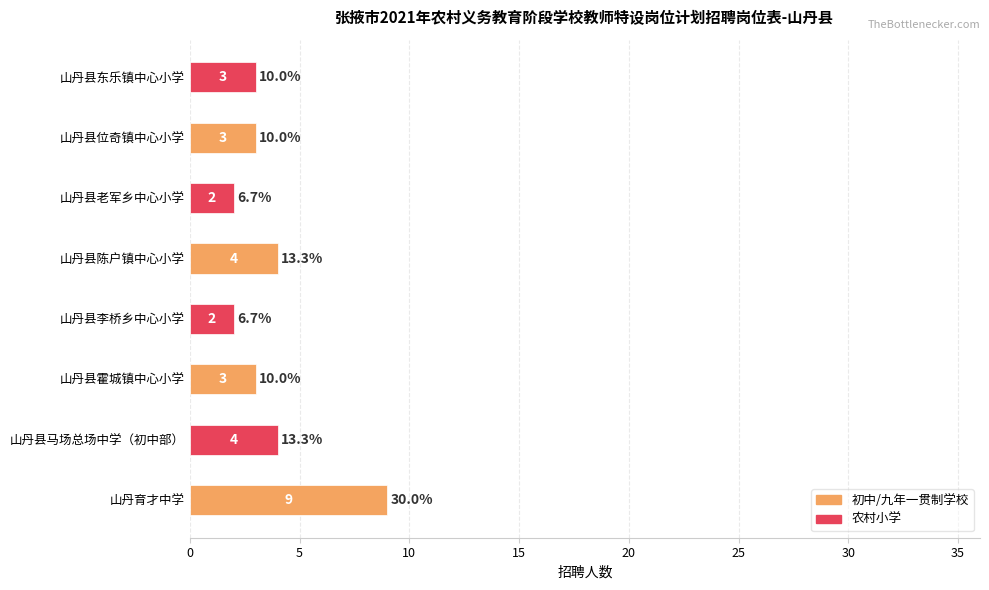

What is the approximate value at 山丹县马场总场中学（初中部）?

4